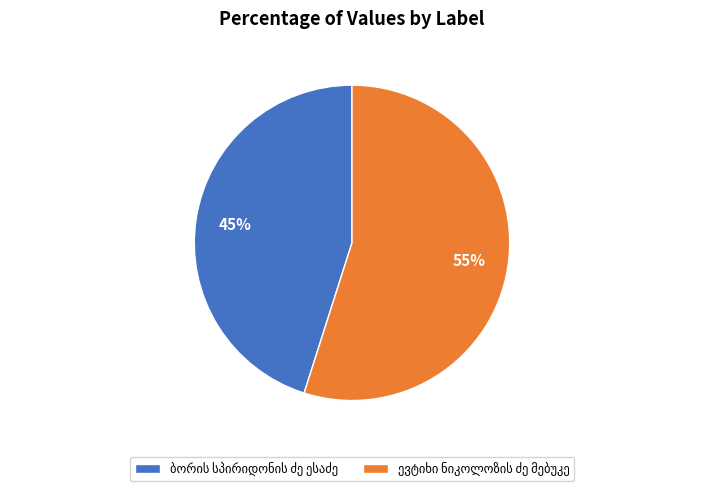

Does any single category account for the majority?

Yes